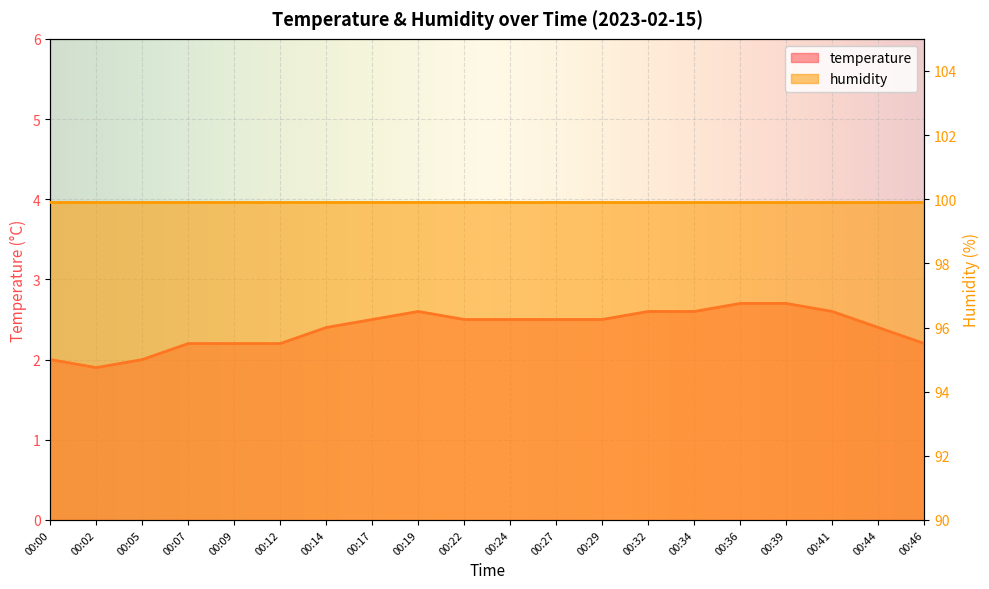

How many points are lower than both their immediate neighbors (excluding endpoints)?

1